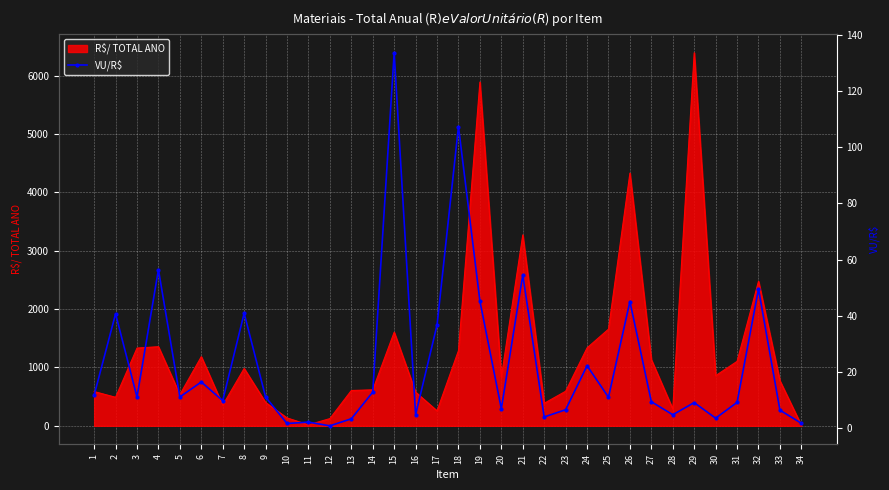

What is the value of the 33rd point from the left?

6.4